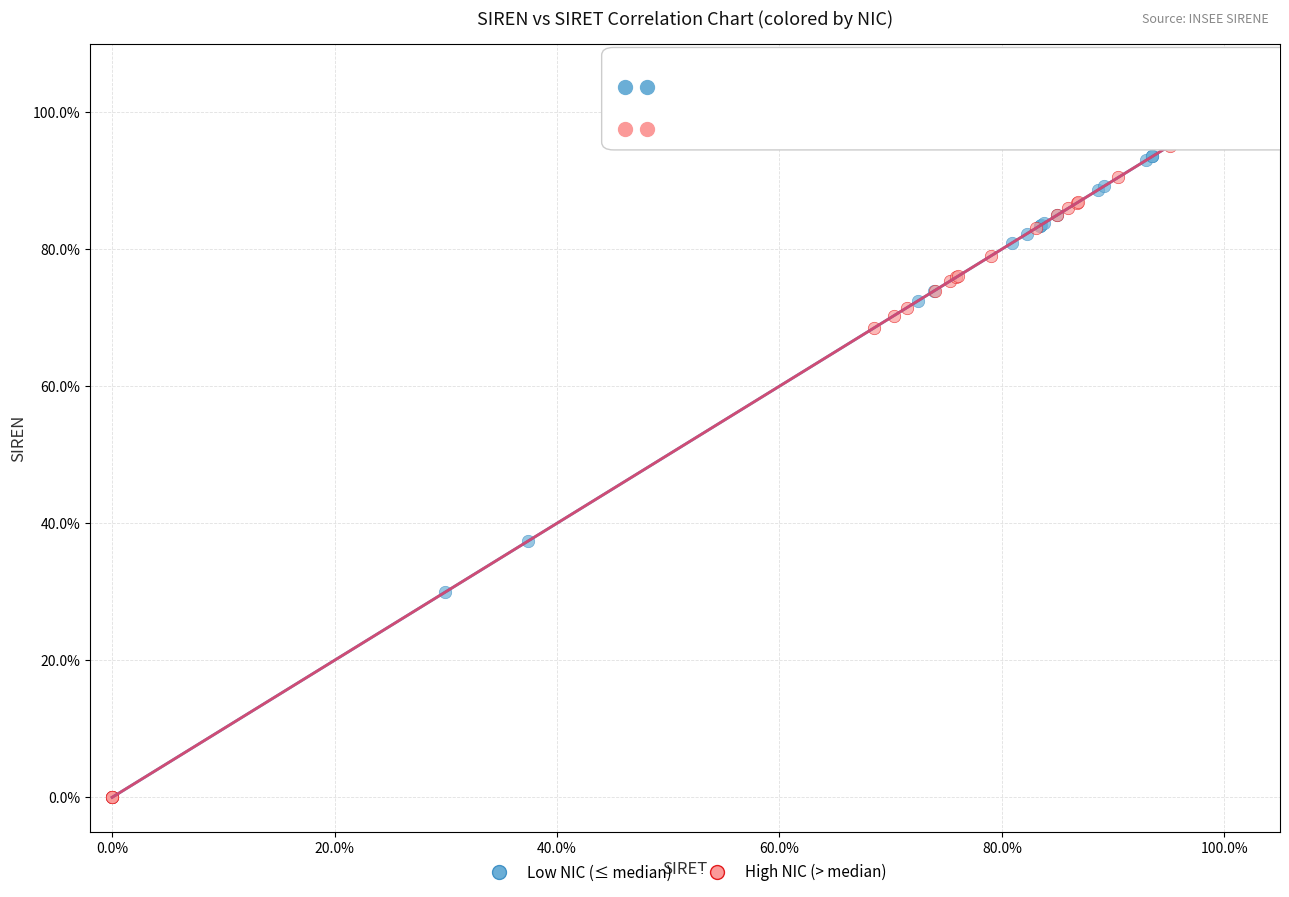

What are all the series names shown in the legend?

Low NIC (≤ median), High NIC (> median)